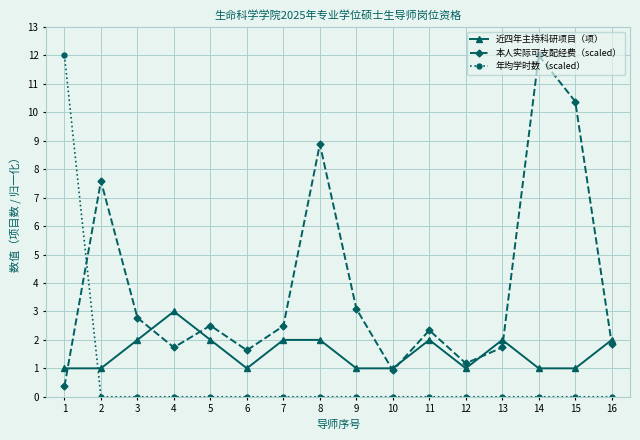

Where does the 本人实际可支配经费（scaled） series first go above 2?

2